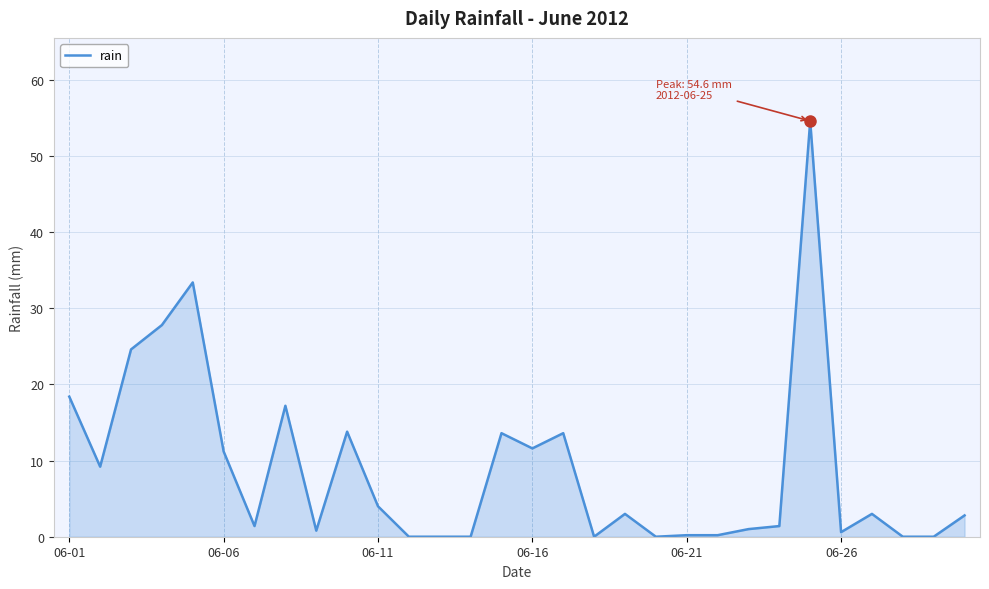

What is the difference between the maximum and minimum values?

54.6